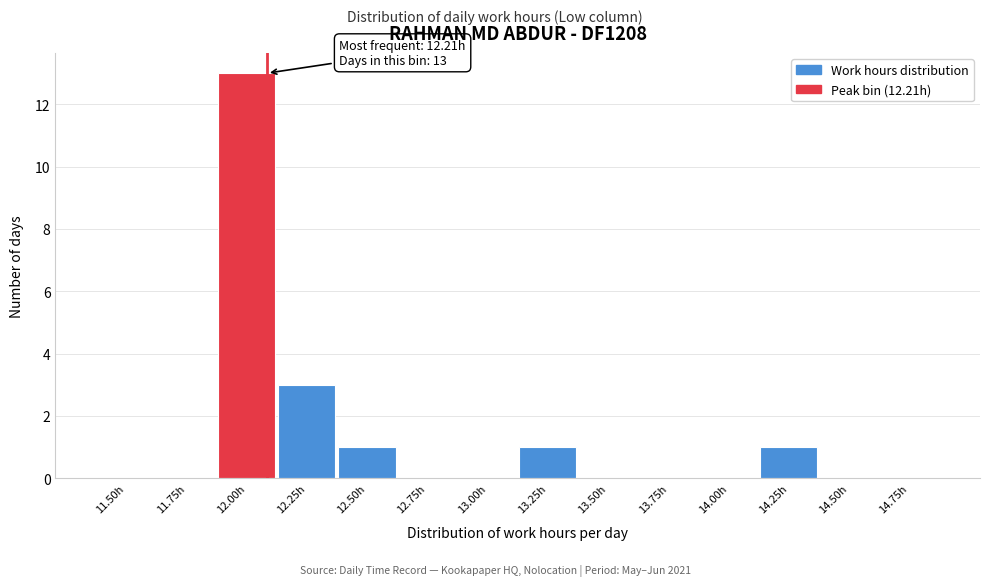

Reading left to right, list all the values displayed in this chart.

11.50h=0	11.75h=0	12.00h=13	12.25h=3	12.50h=1	12.75h=0	13.00h=0	13.25h=1	13.50h=0	13.75h=0	14.00h=0	14.25h=1	14.50h=0	14.75h=0